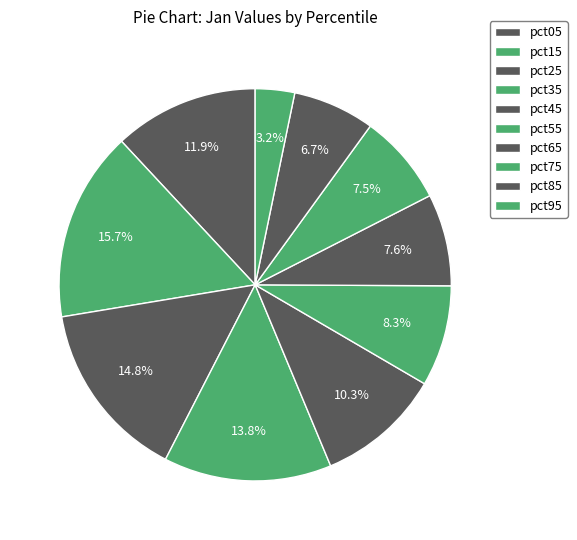

Which category has the smallest portion of the pie?

pct95